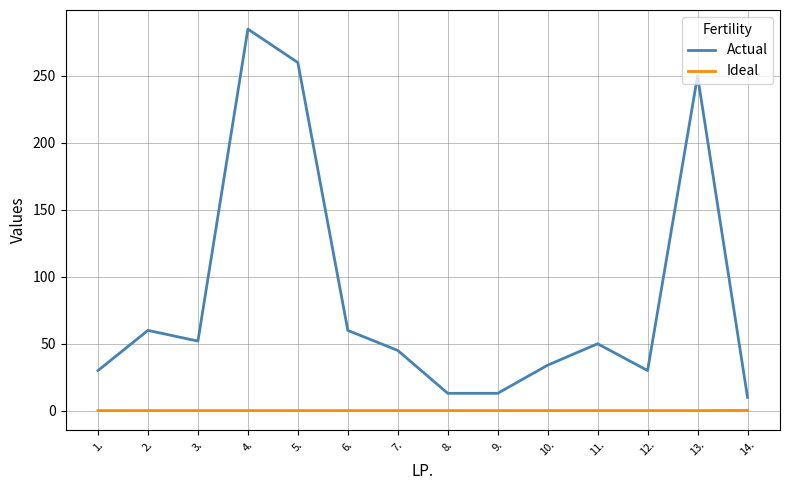

How many distinct data groups are displayed?

2